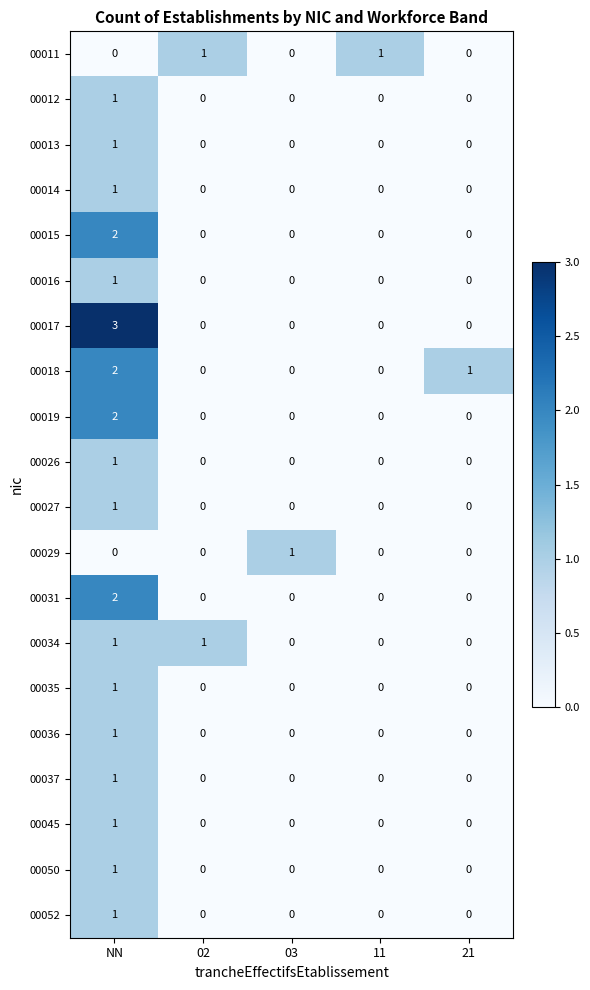

At which category is the sum across all series the highest?

NN